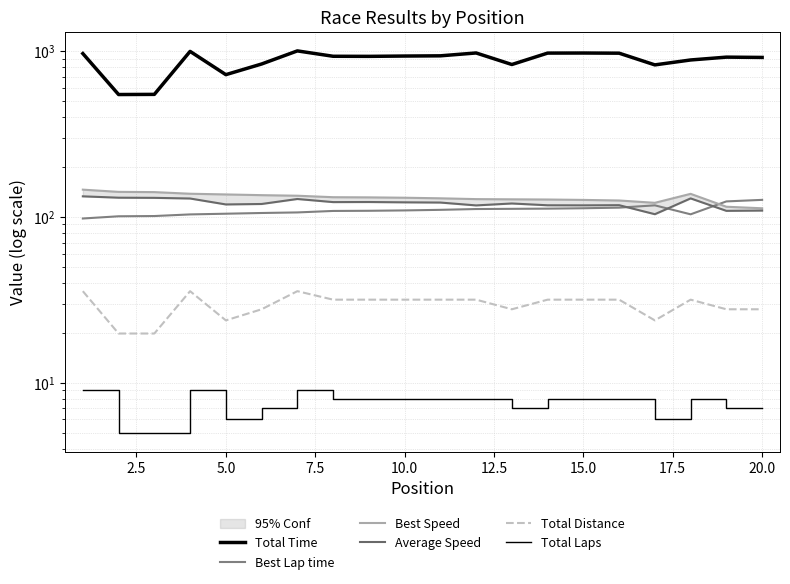

Is it true that Best Lap time equals 32.5 at 15?

False